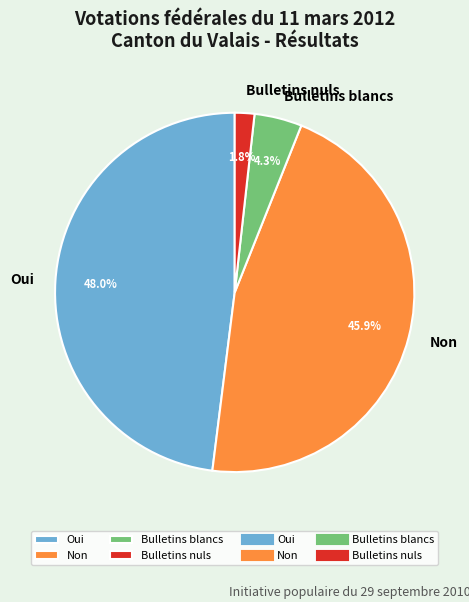

Rank the categories by value from highest to lowest.

Oui, Non, Bulletins blancs, Bulletins nuls